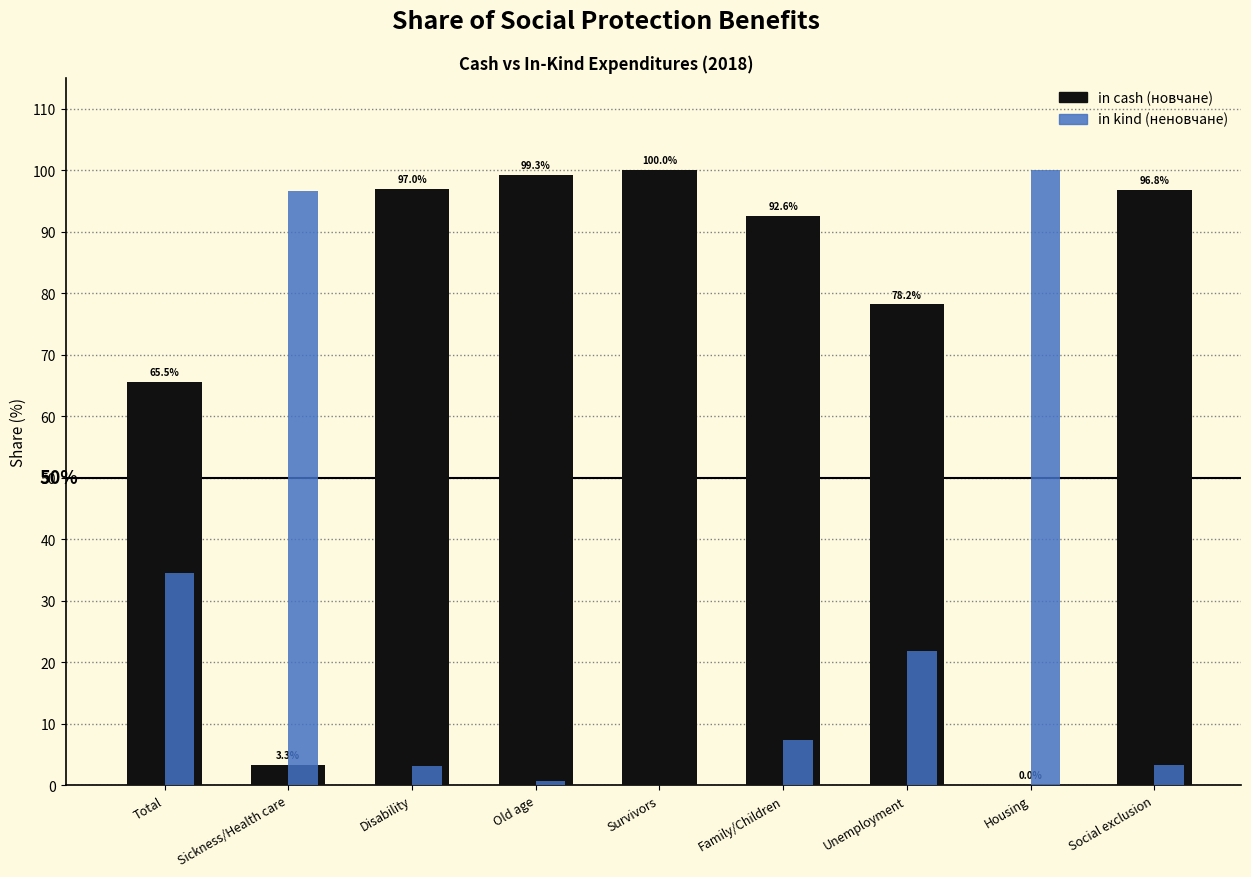

What is the greatest value displayed?

100.0